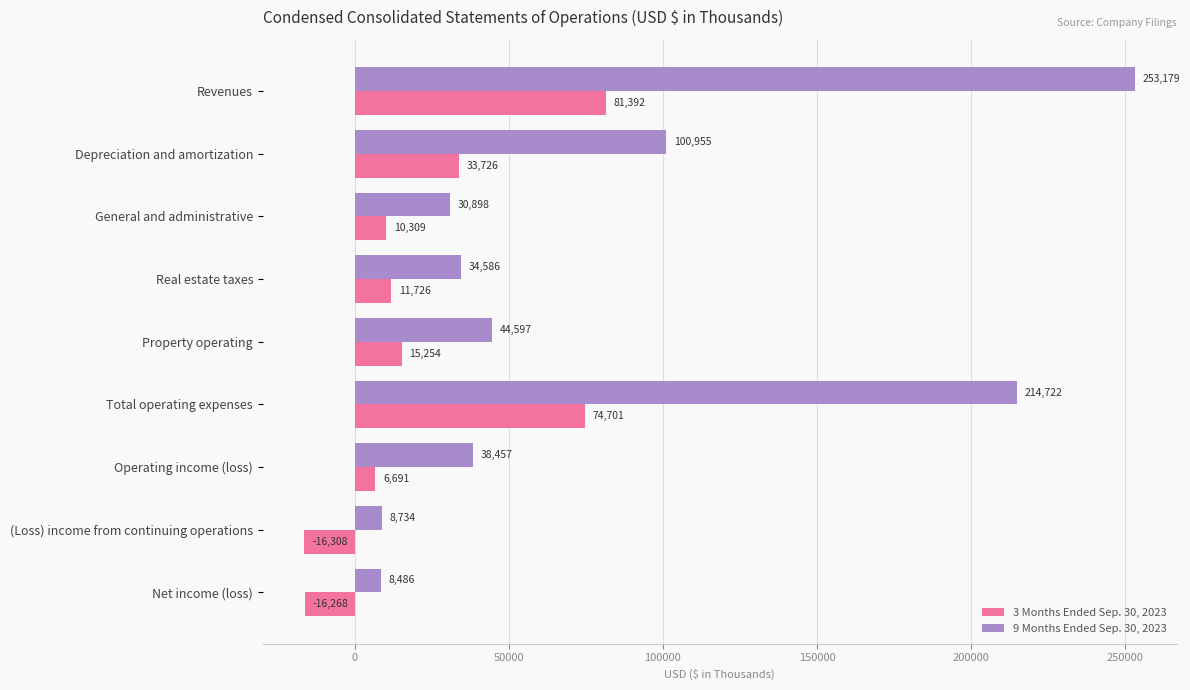

Which series has the largest range (max minus min)?

9 Months Ended Sep. 30, 2023